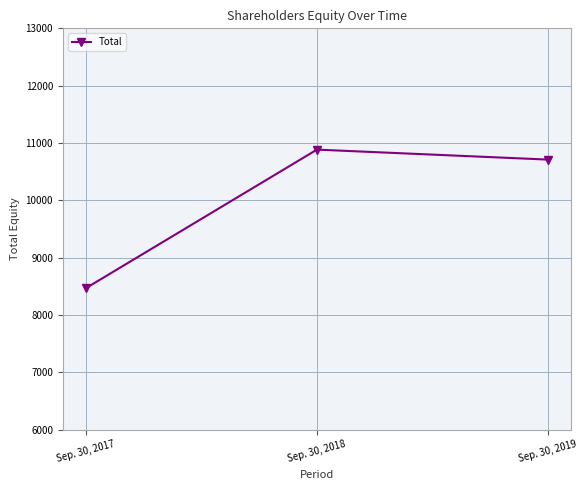

Reading left to right, what are all the values shown in this chart?

Sep. 30, 2017=8467	Sep. 30, 2018=10884	Sep. 30, 2019=10710